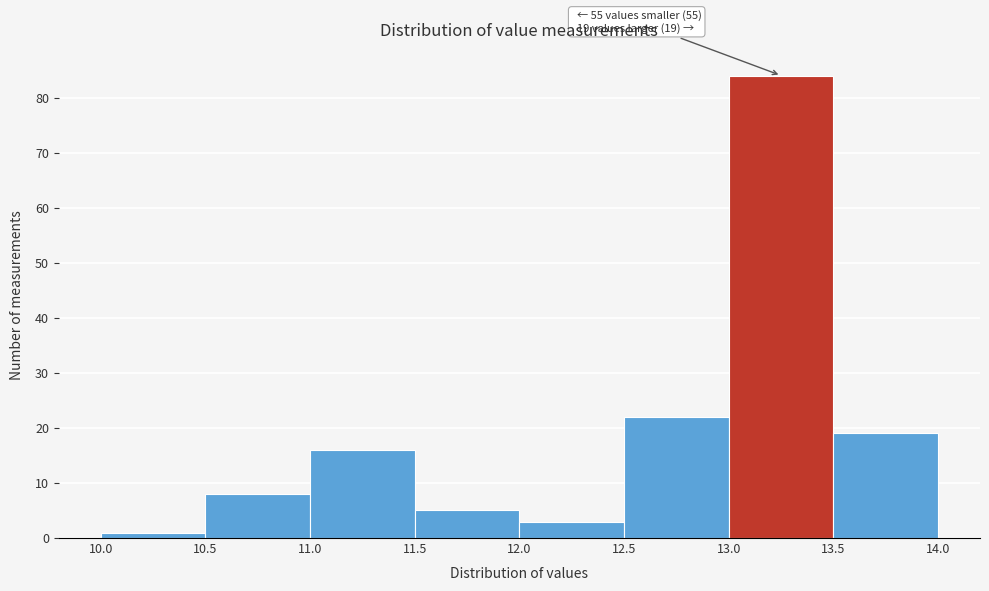

Over which range of the x-axis is the bar tallest?

13.0 to 13.5